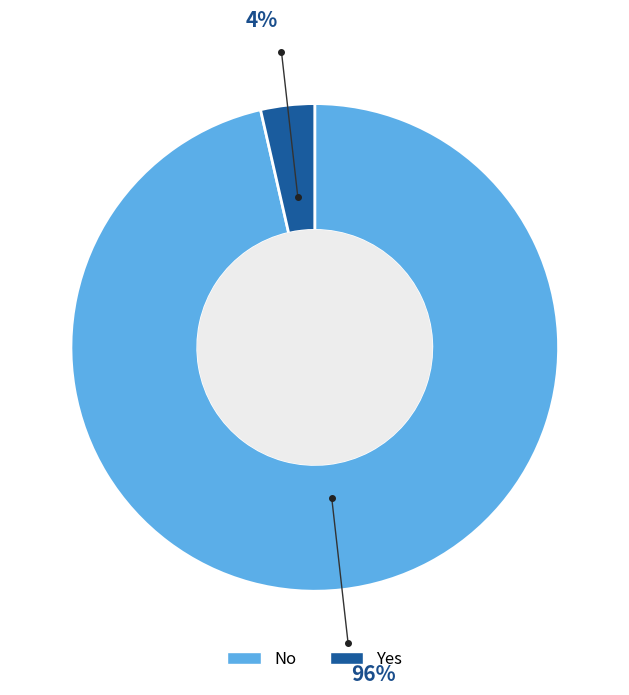

To the nearest percent, what percentage of the pie is Yes?

4%